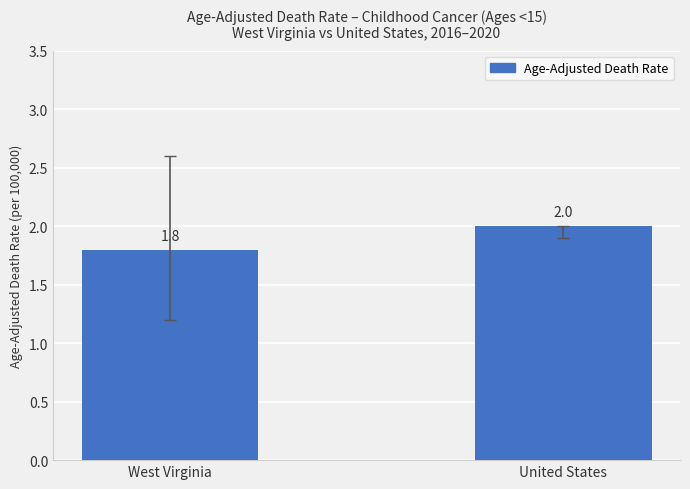

What is the sum of the values at United States and West Virginia?

3.8